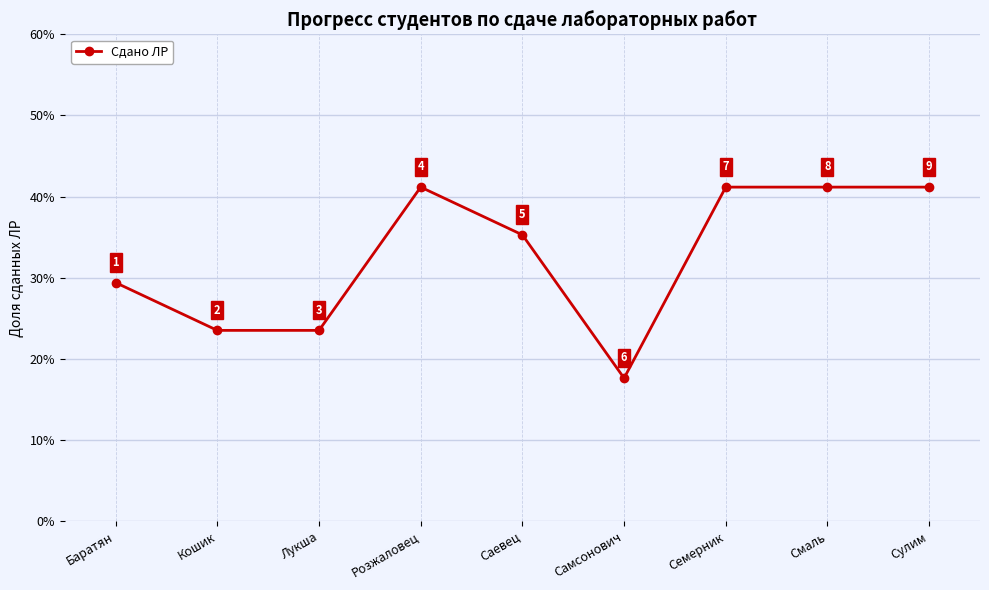

What is the smallest value displayed?

0.2